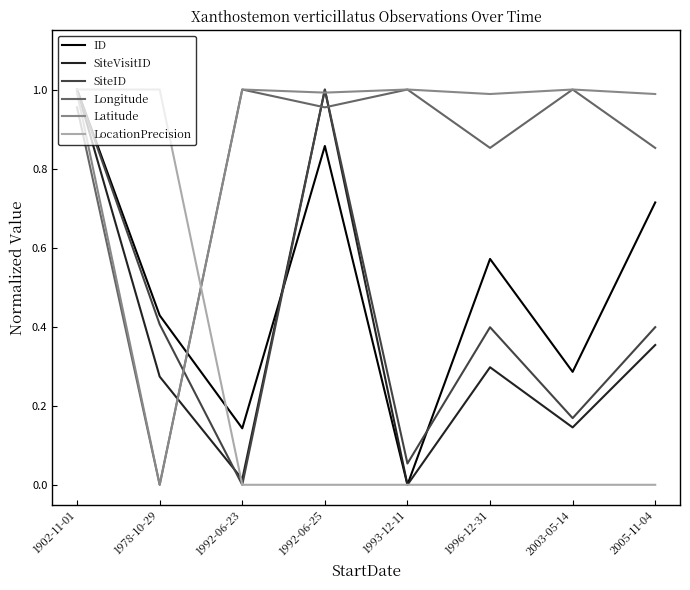

At which category does ID reach its first local peak?

1992-06-25